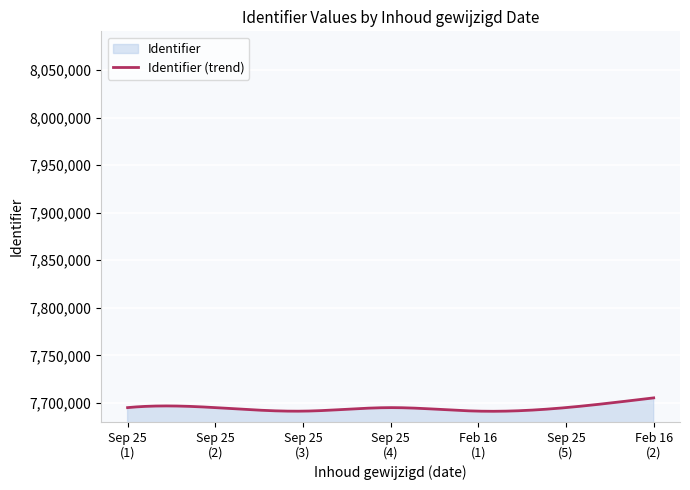

List the labels in order of value, largest first.

2024-02-16, 2023-09-25, 2023-09-25, 2023-09-25, 2023-09-25, 2024-02-16, 2023-09-25